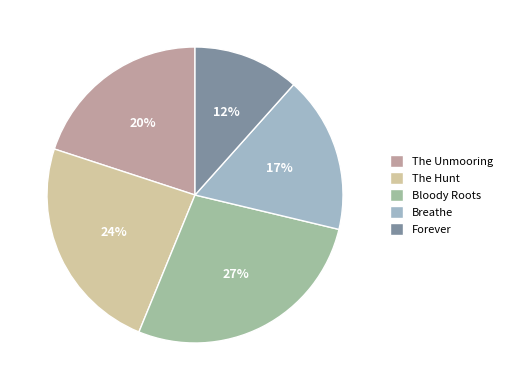

Which category has the biggest portion of the pie?

Bloody Roots